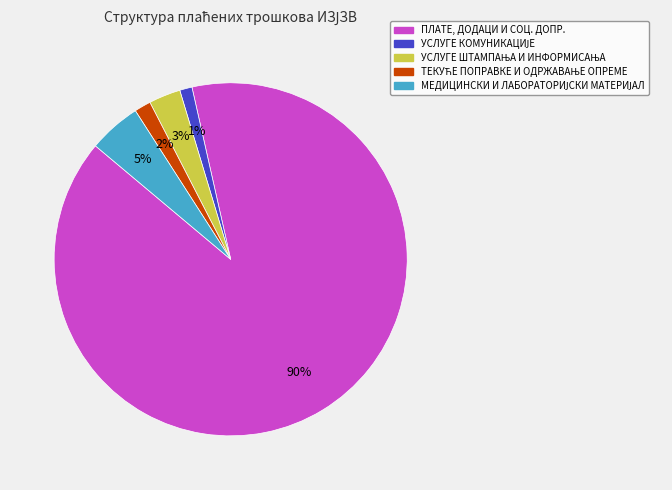

How many slices are in this pie chart?

5